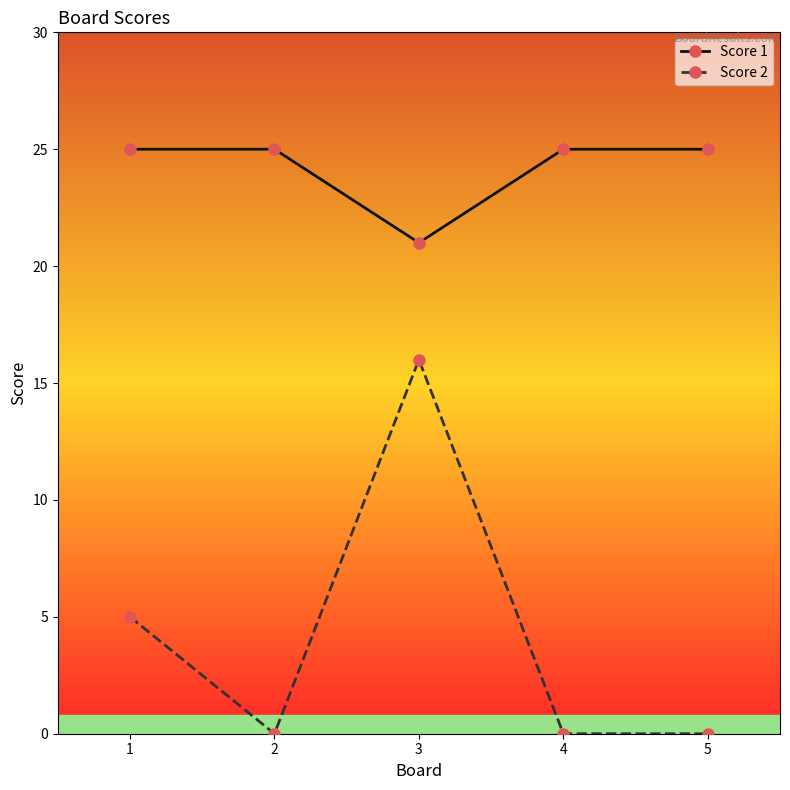

At which category is the sum across all series the highest?

3